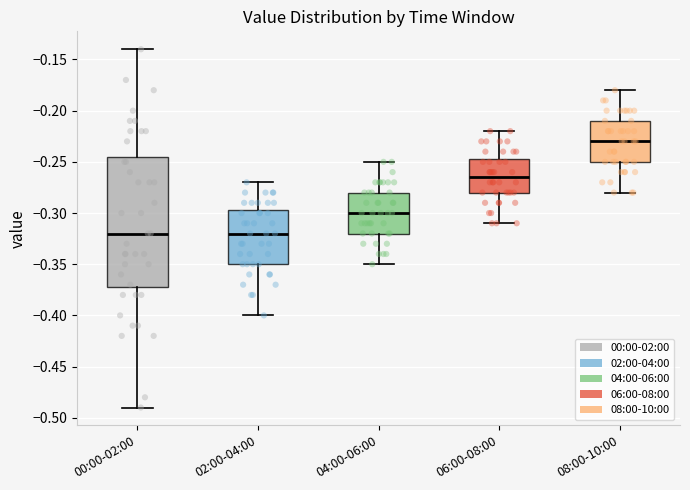

Reading left to right, read every box against the y-axis: the position of its median line, the range the box covers, and the ends of its whiskers. The values are not printed on the chart, so give them approximately, as read against the axis.

00:00-02:00: median -0.320, box -0.370 to -0.245, whiskers -0.490 to -0.140
02:00-04:00: median -0.320, box -0.350 to -0.295, whiskers -0.400 to -0.270
04:00-06:00: median -0.300, box -0.320 to -0.280, whiskers -0.350 to -0.250
06:00-08:00: median -0.265, box -0.280 to -0.245, whiskers -0.310 to -0.220
08:00-10:00: median -0.230, box -0.250 to -0.210, whiskers -0.280 to -0.180